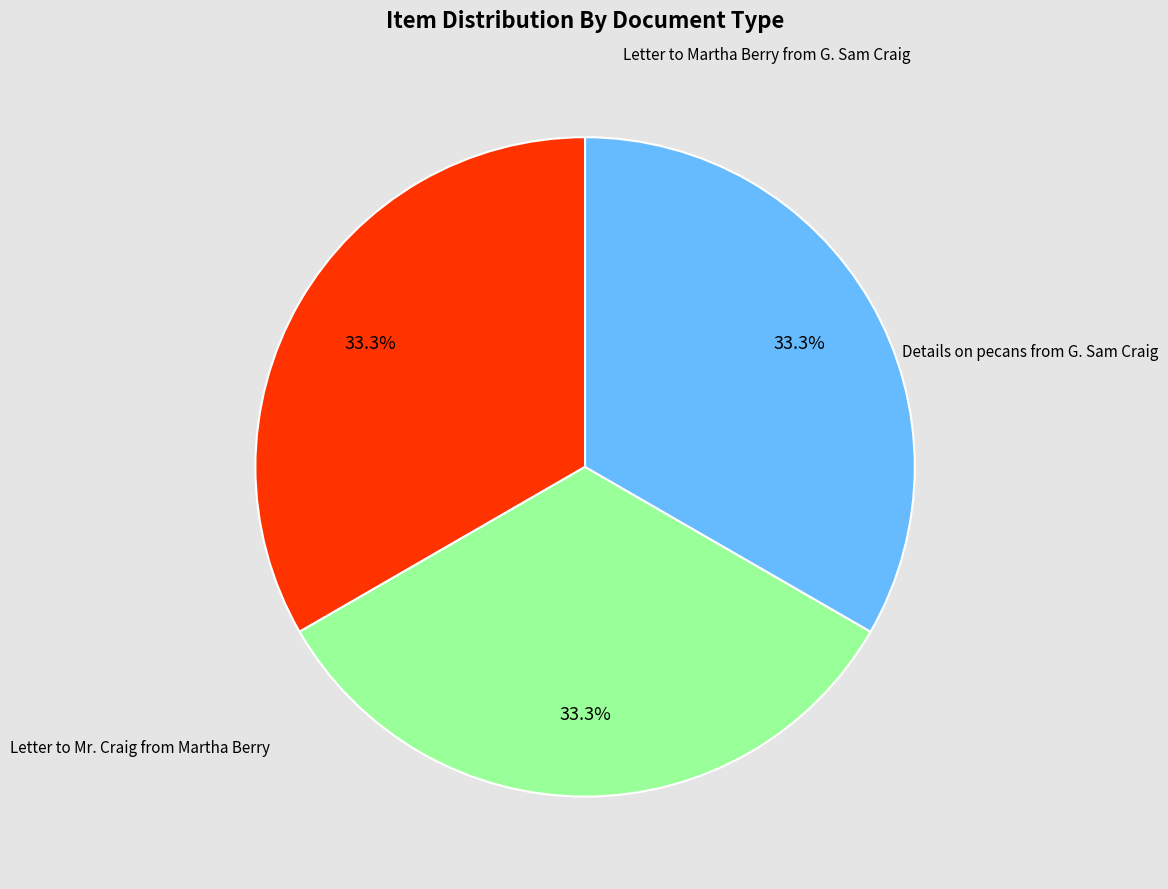

To the nearest percent, what is the combined percentage of Letter to Martha Berry from G. Sam Craig and Details on pecans from G. Sam Craig?

67%